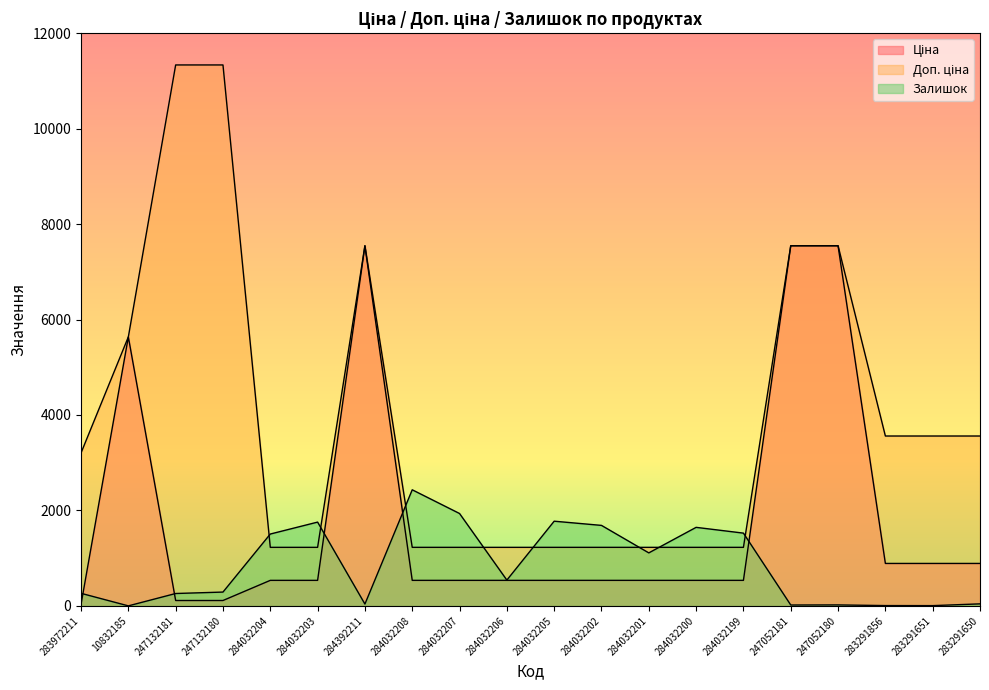

What is the value of the Доп. ціна point at the 4th from the left?

11334.0